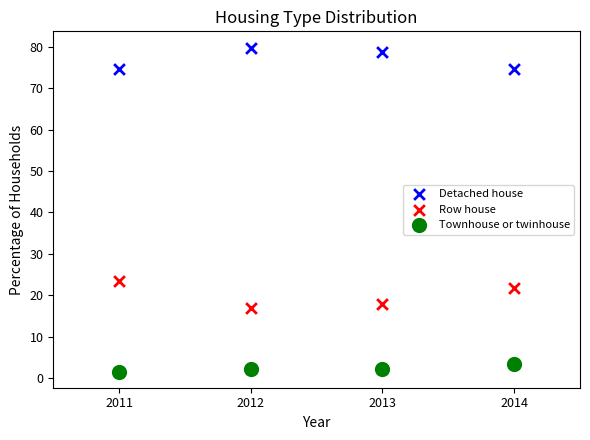

Which series contains the lowest Y value?

Townhouse or twinhouse